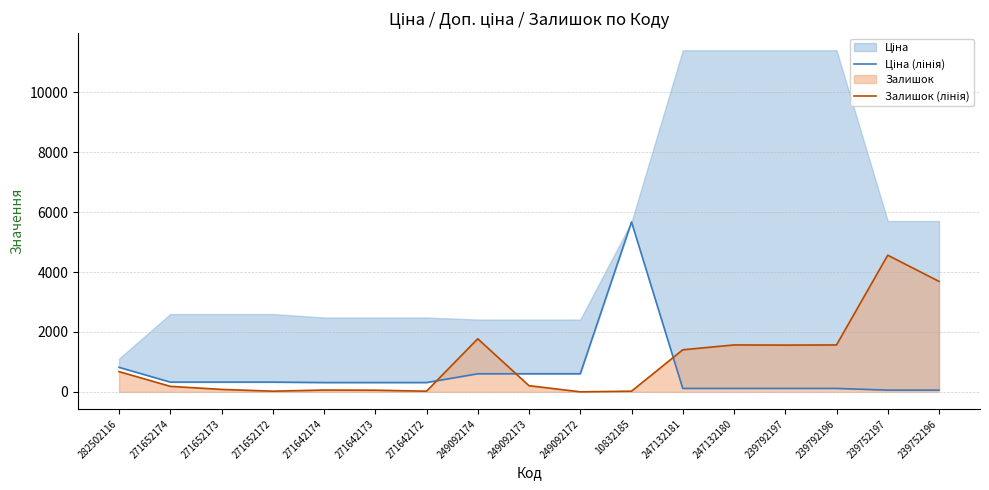

What is the total value across all series at 249092173?

809.0